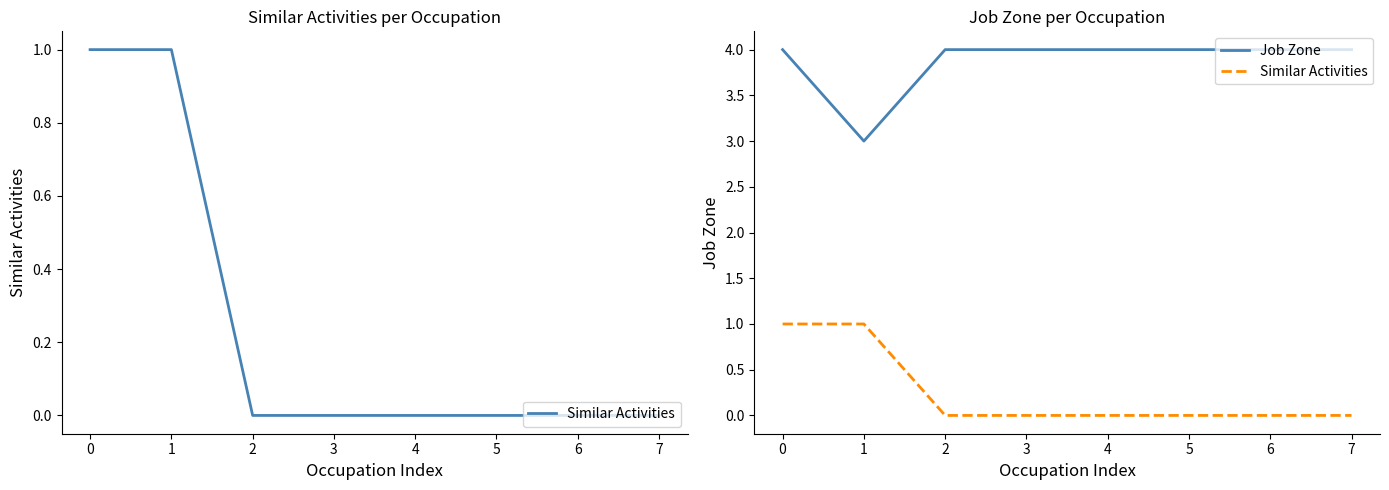

Does the chart have visible grid lines?

No